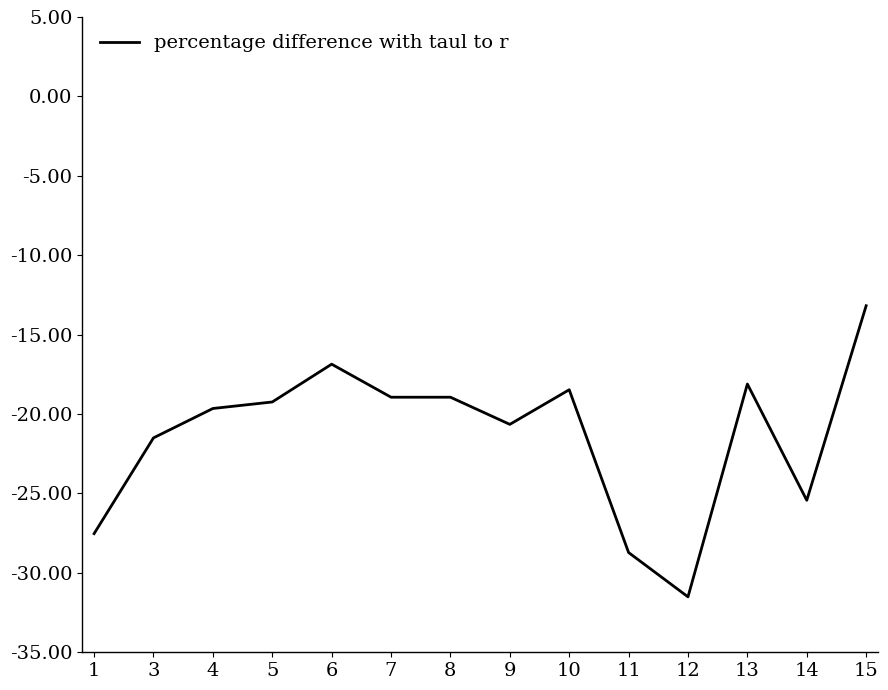

How many distinct data groups are displayed?

1